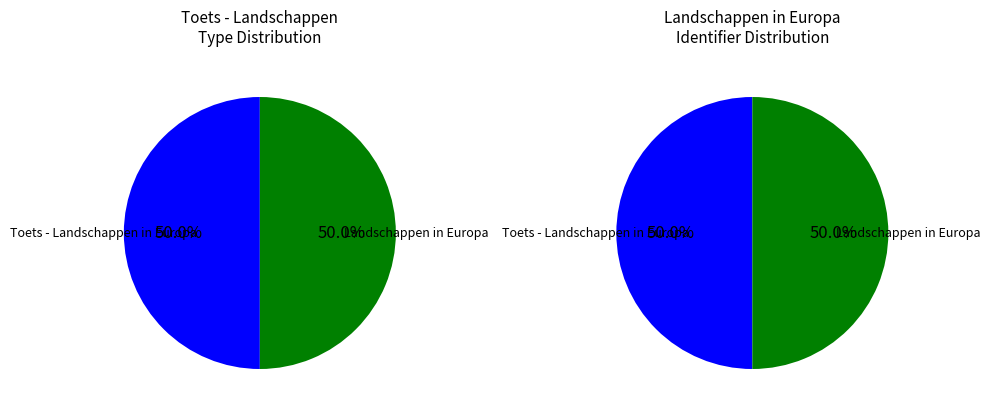

Count the number of slices in the pie.

2